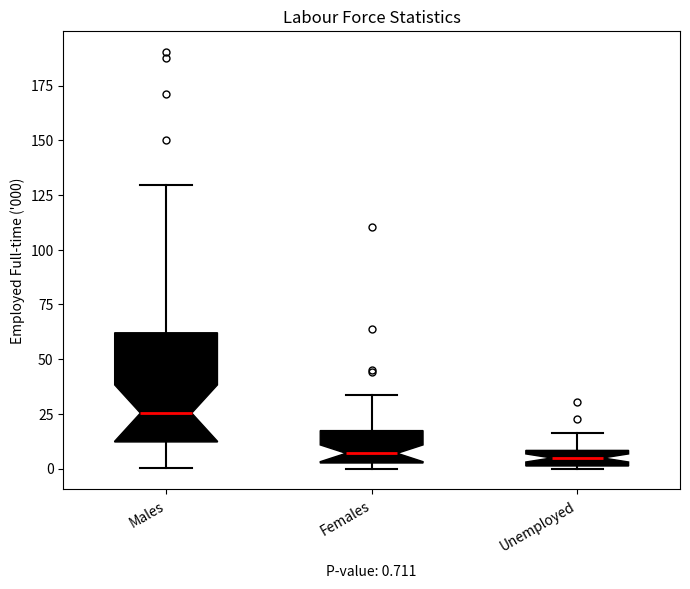

Which box has the highest median line?

Males